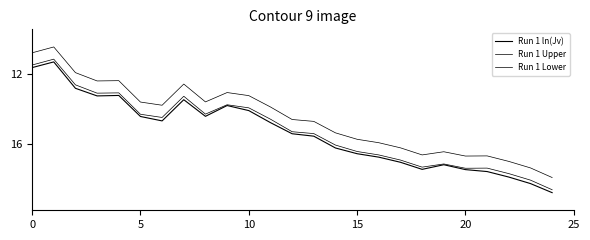

Does the chart have visible grid lines?

No